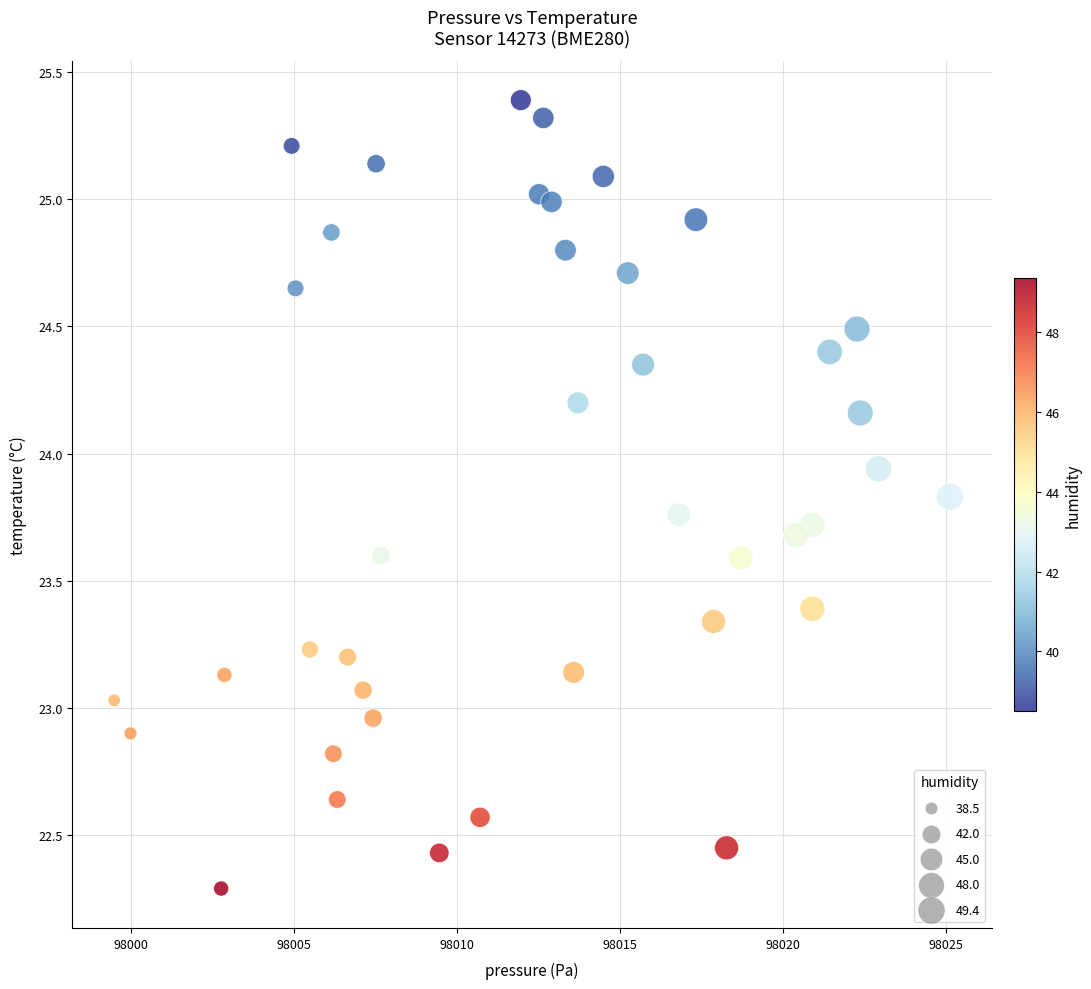

What is the range of Y values (max minus min)?

3.1